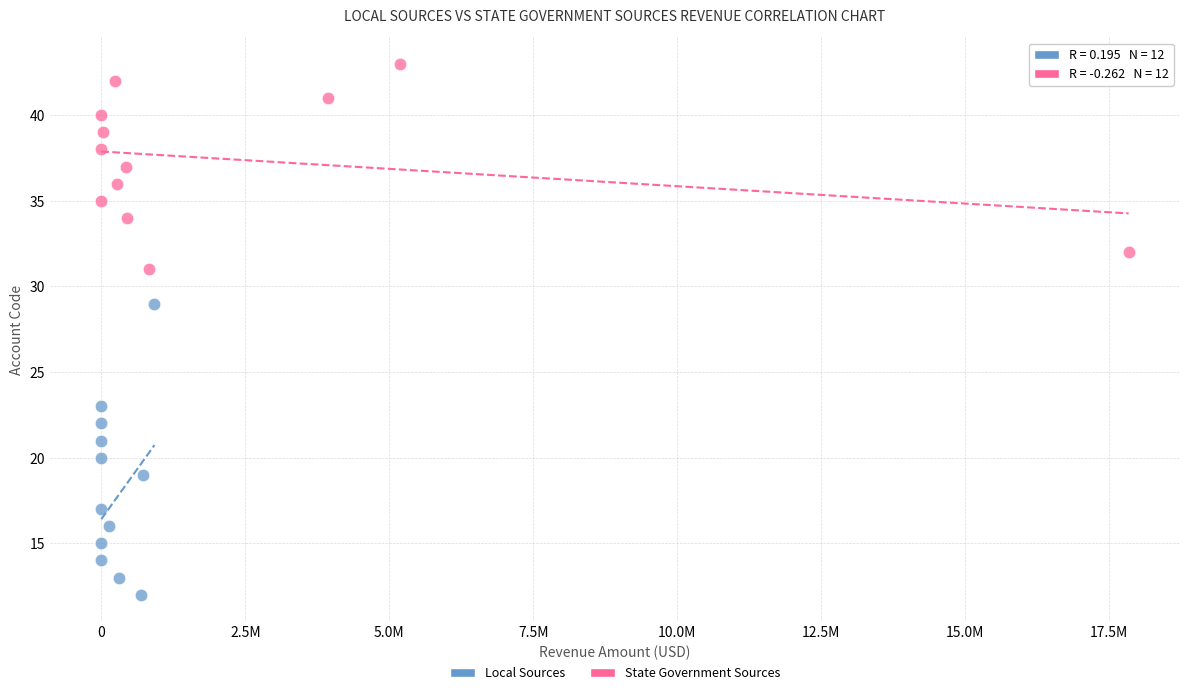

Which series reaches the maximum Y coordinate?

State Government Sources